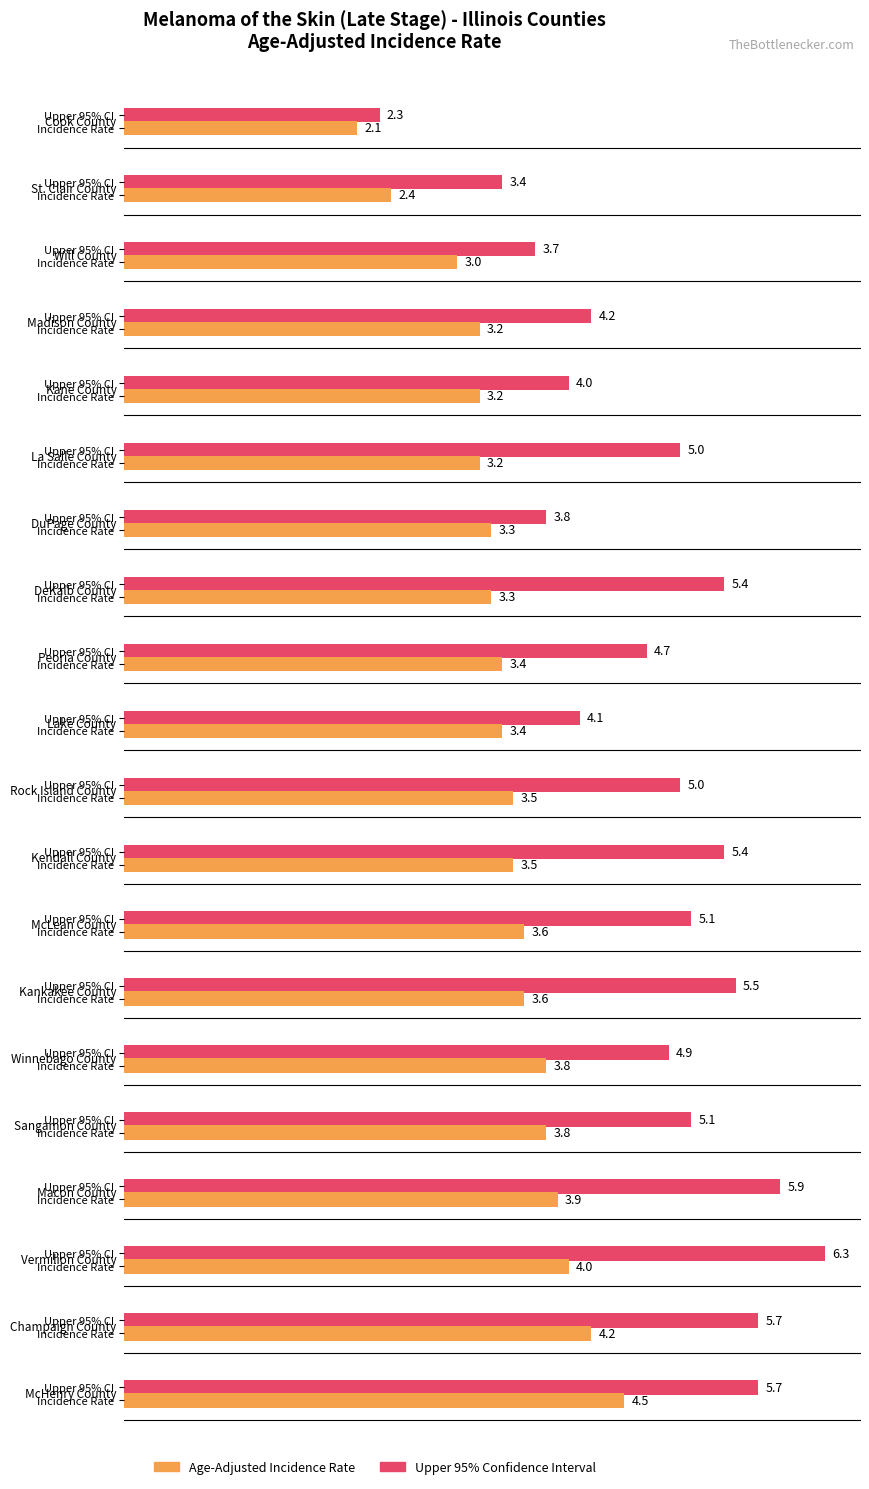

At which label does Upper 95% CI first exceed 5?

DeKalb County